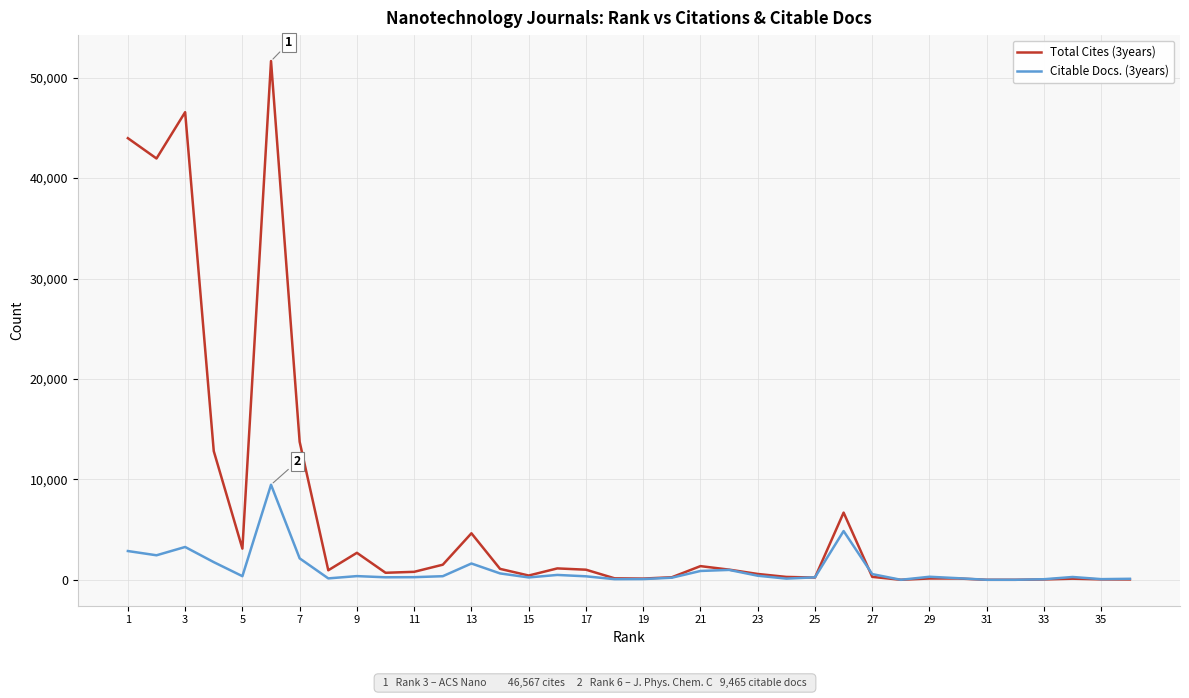

Which series has the largest range (max minus min)?

Total Cites (3years)